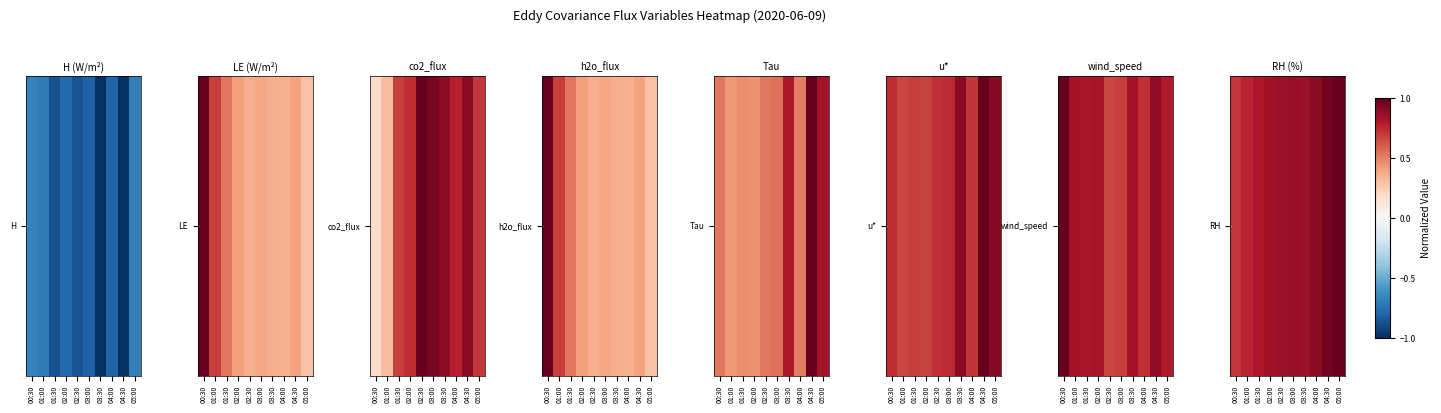

List the labels in order of value, largest first.

05:00, 04:30, 04:00, 03:00, 02:30, 03:30, 02:00, 01:30, 01:00, 00:30